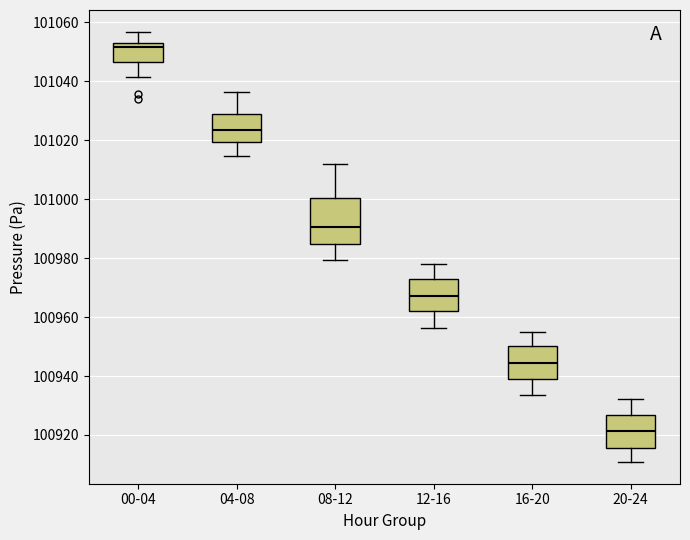

Which box has the highest median line?

00-04